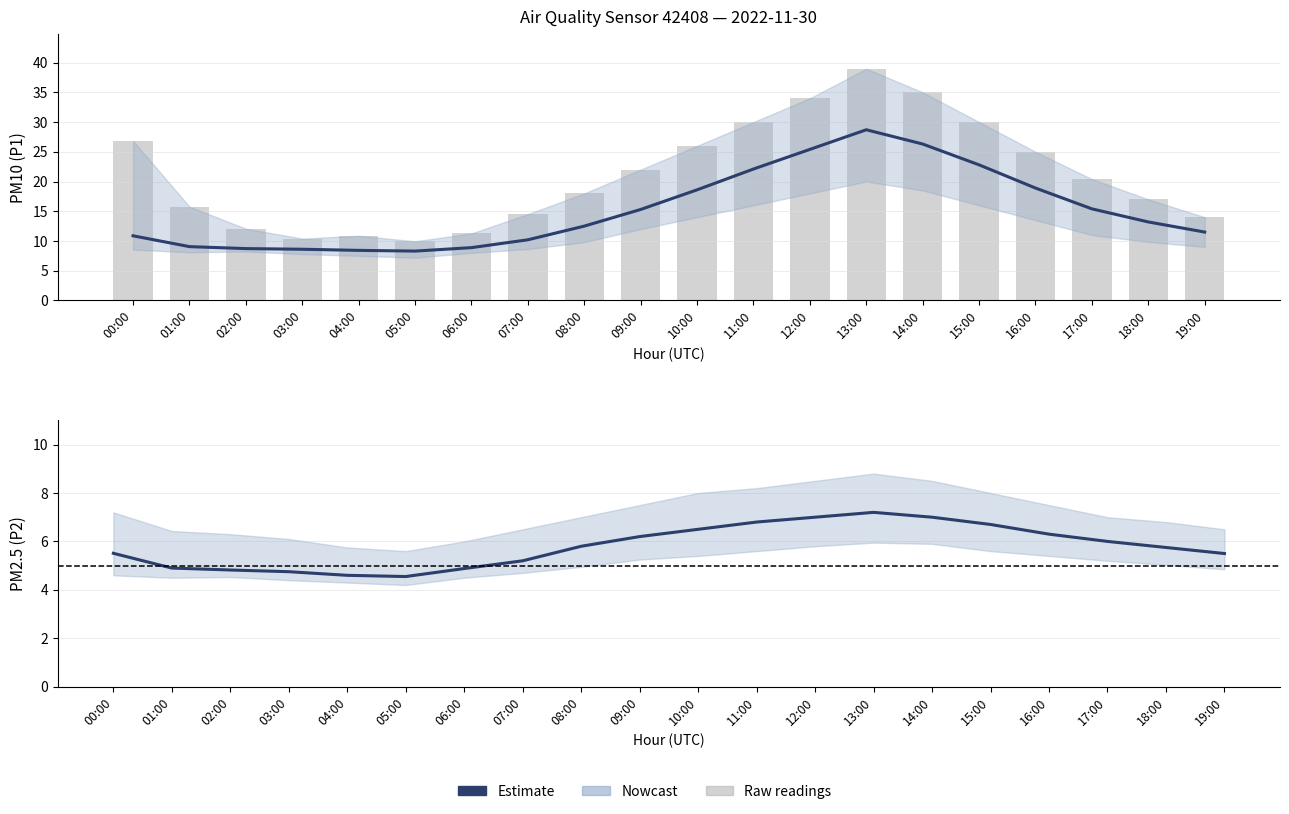

What is the minimum value shown in the chart?

4.5